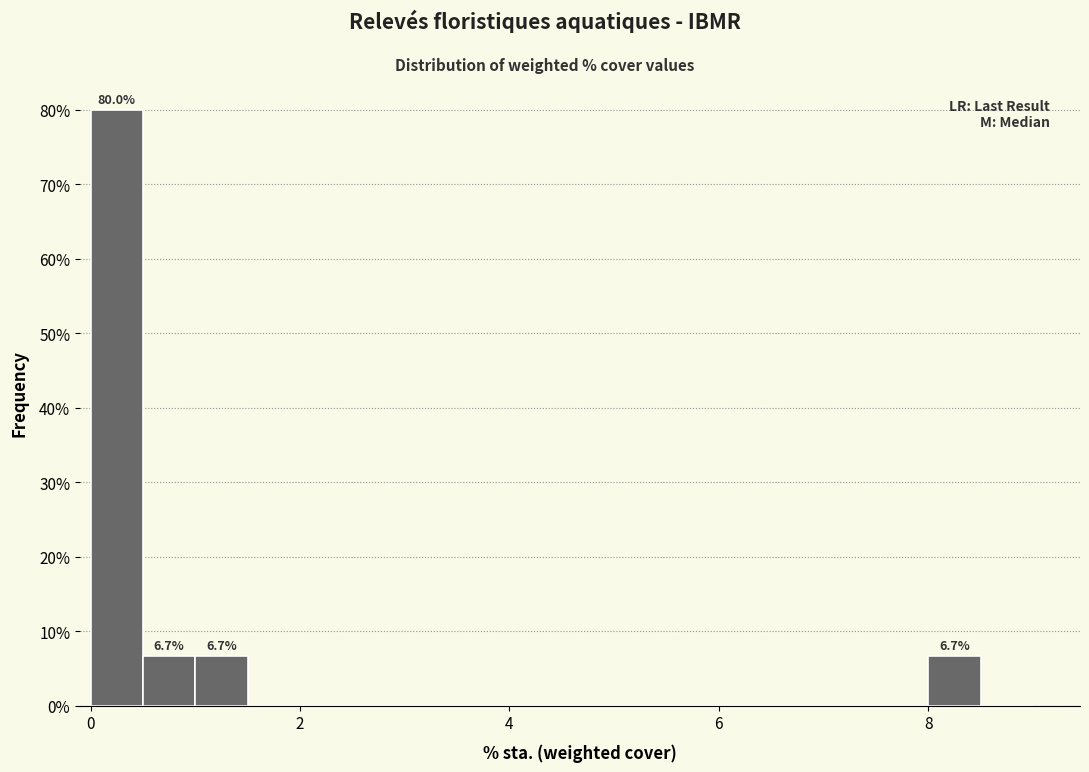

Around what value on the x-axis is the tallest bar? Give the approximate position of its centre, as read against the axis.

0.2